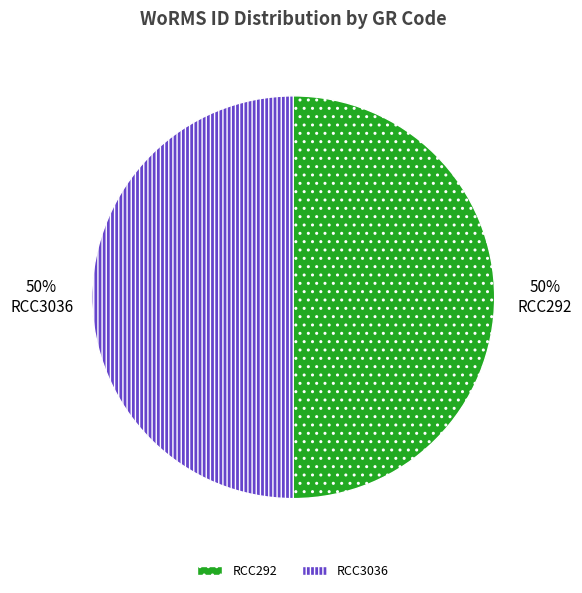

To the nearest percent, what percentage of the pie is RCC292?

50%